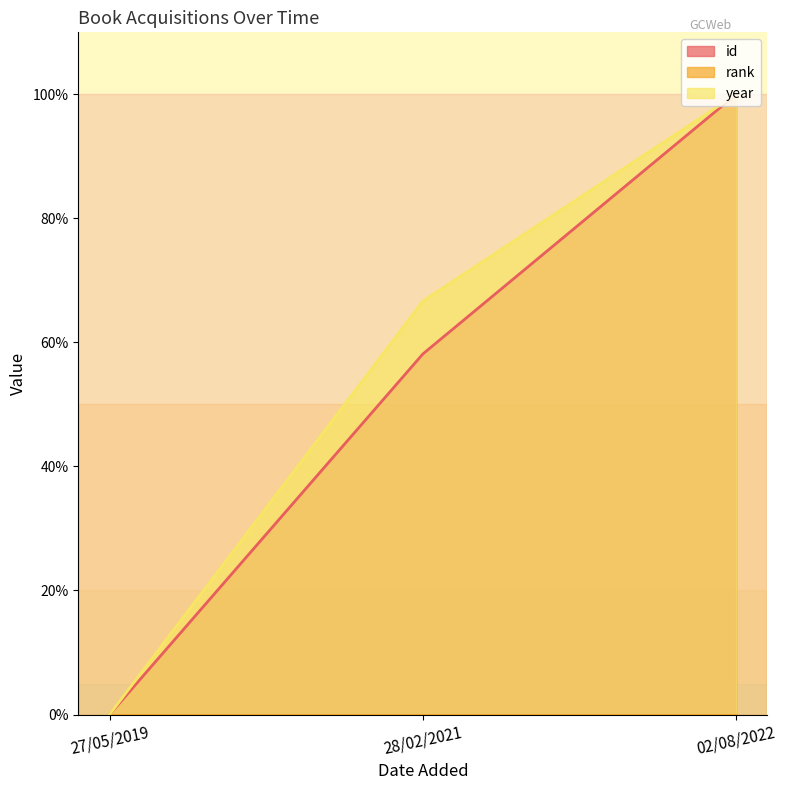

At which label does id first exceed 58?

28/02/2021